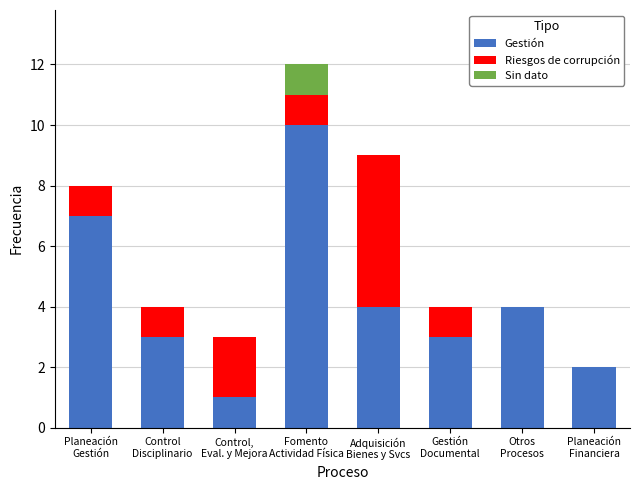

What is the sum of all Gestión values?

34